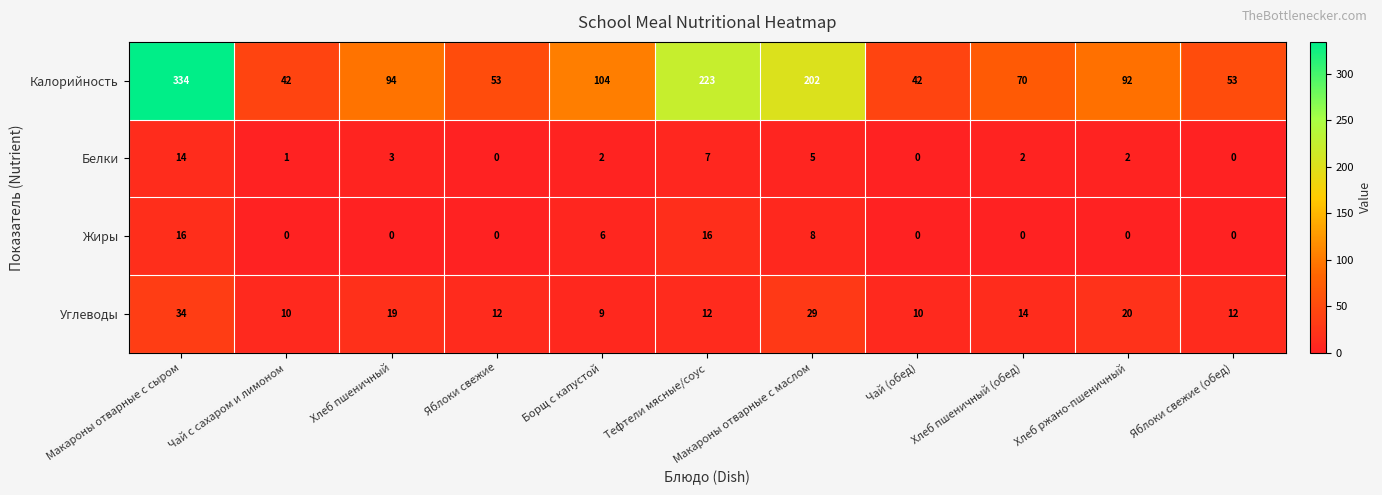

What is the maximum value for Калорийность?

334